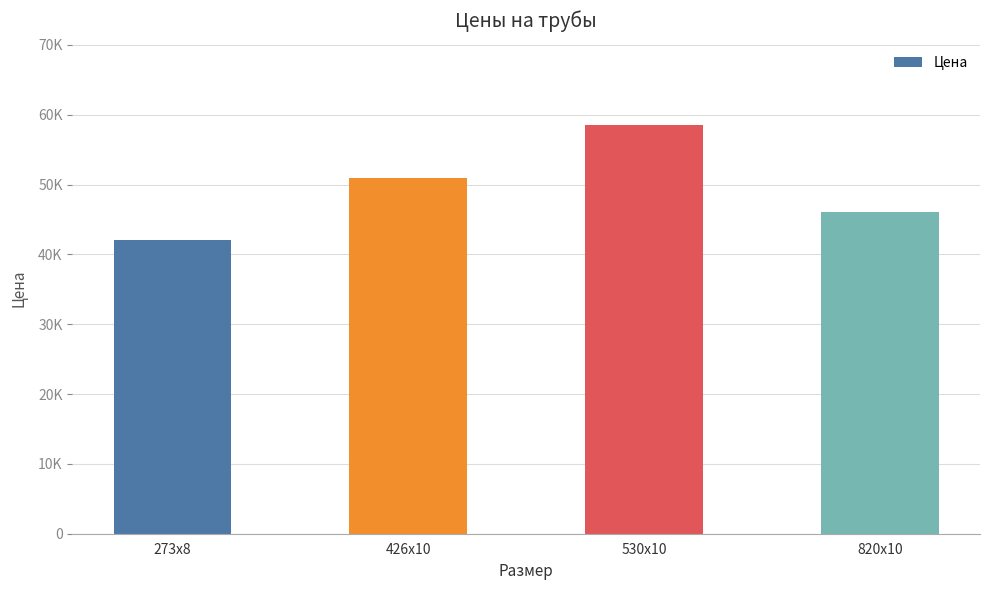

Is it true that the value at 273х8 is 42000?

True